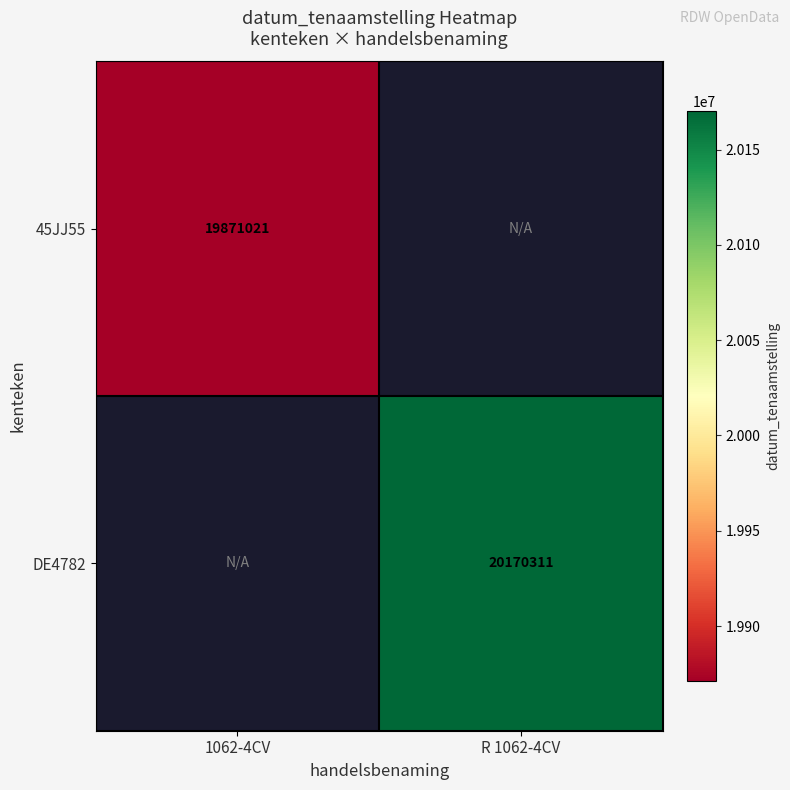

The value of DE4782 at R 1062-4CV is 26318169. True or false?

False